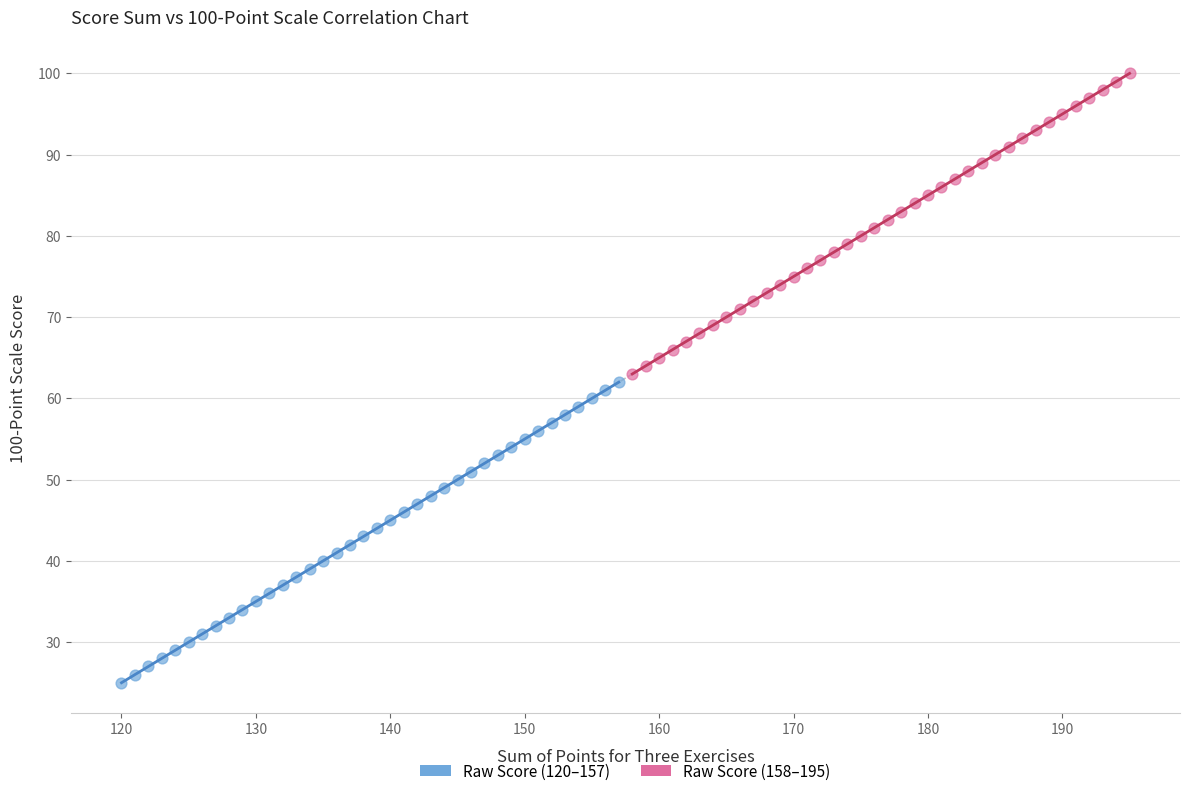

Which series contains the lowest Y value?

Raw Score (120–157)